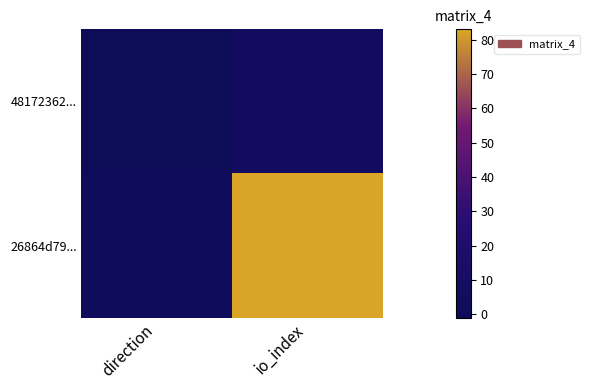

Rank the series by their maximum value, from lowest to highest.

48172362..., 26864d79...